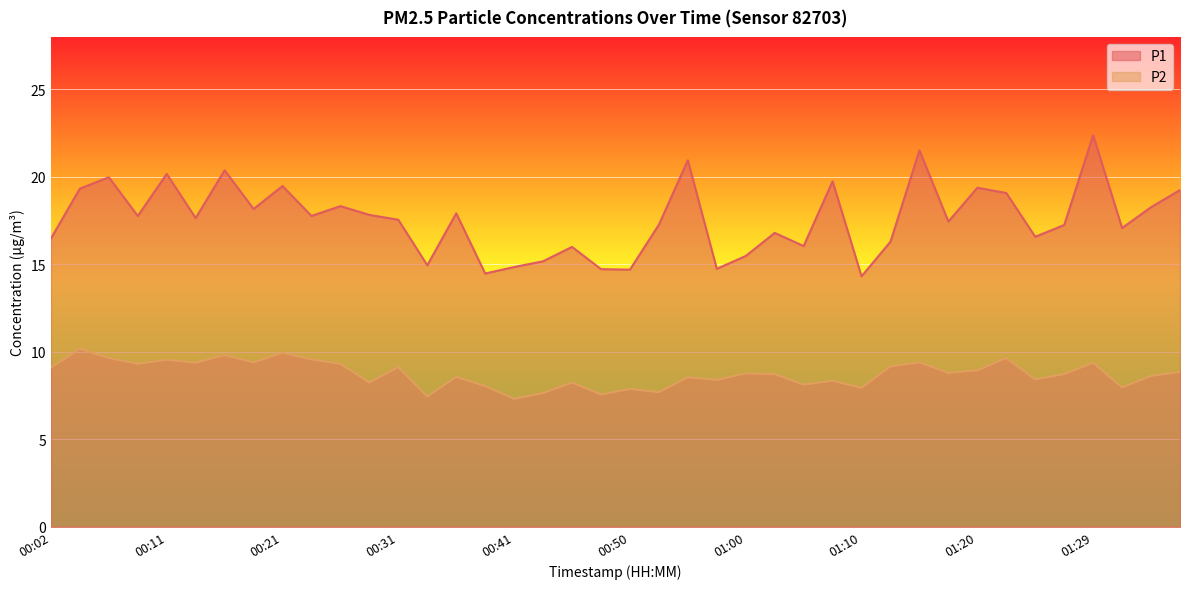

Rank the series at 01:29 from lowest to highest value.

P2, P1